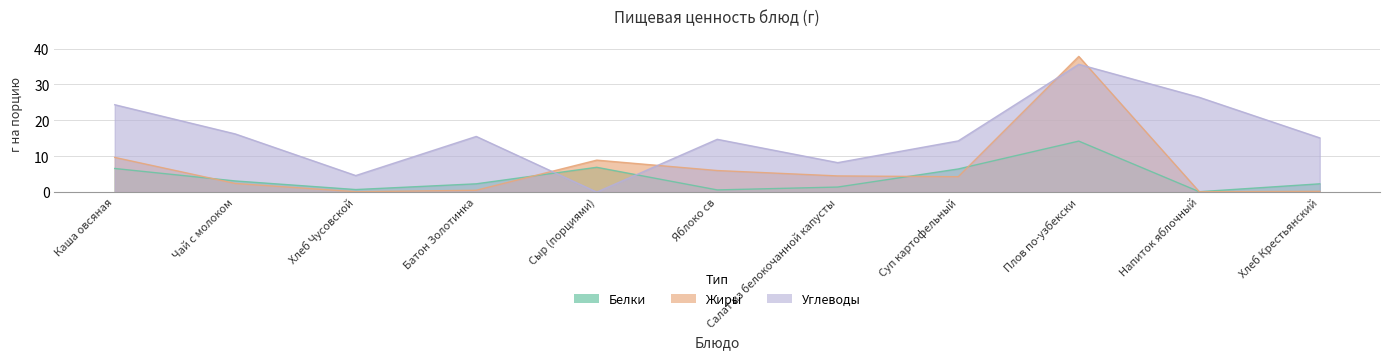

How many times do Жиры and Белки cross each other?

4